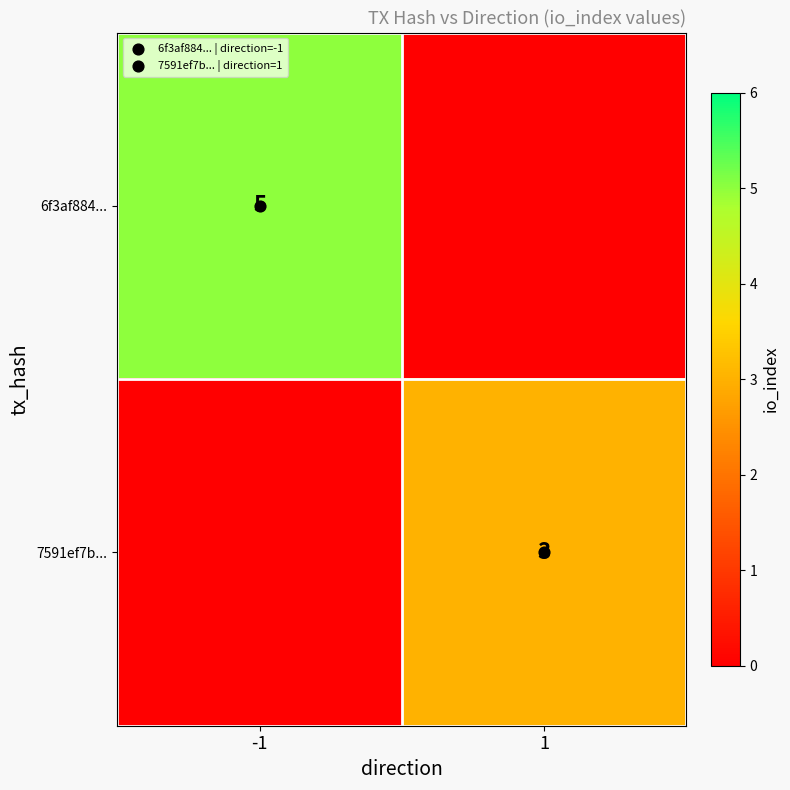

Rank the categories by 6f3af884... value from lowest to highest.

1, -1